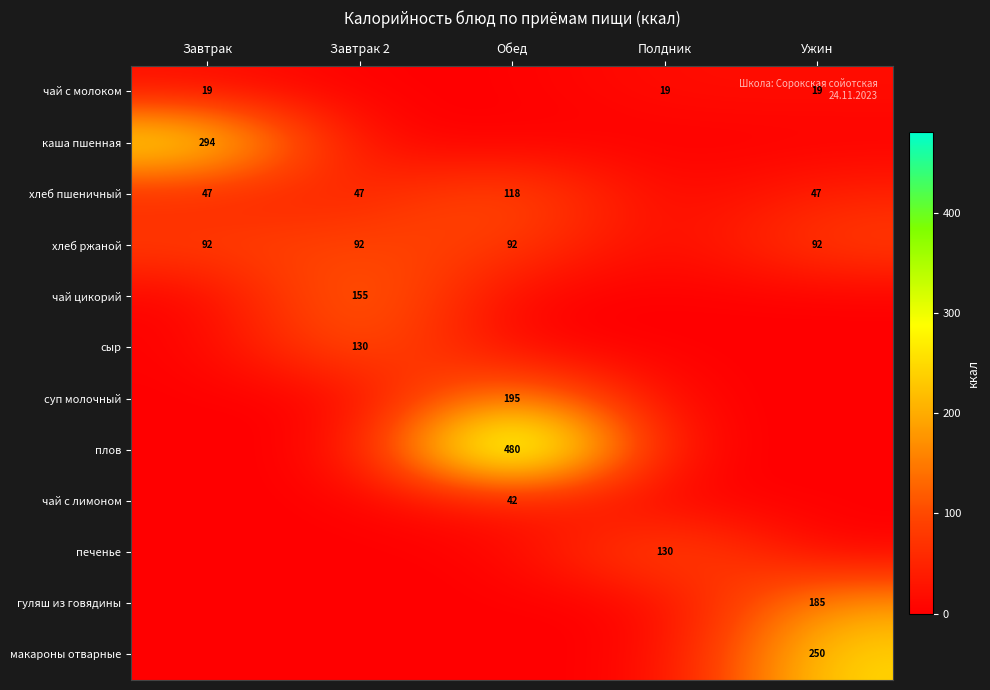

Which has a higher value, Обед or Полдник?

Полдник